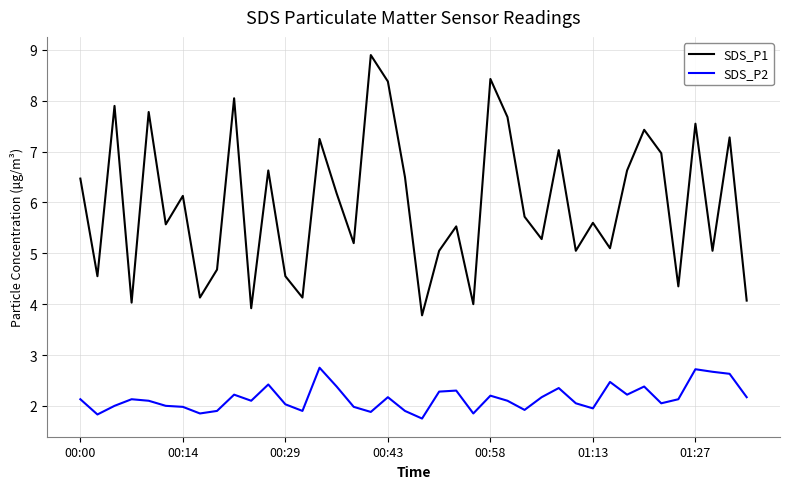

What are all the series names shown in the legend?

SDS_P1, SDS_P2